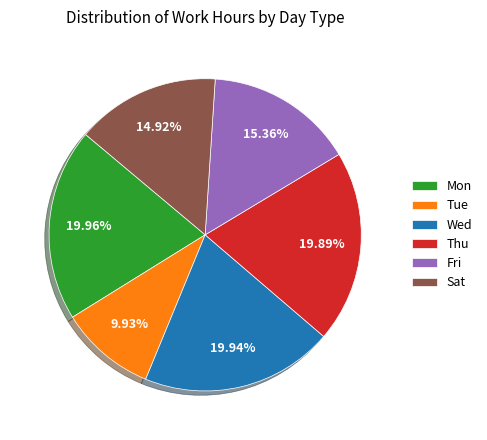

Count the number of slices in the pie.

6